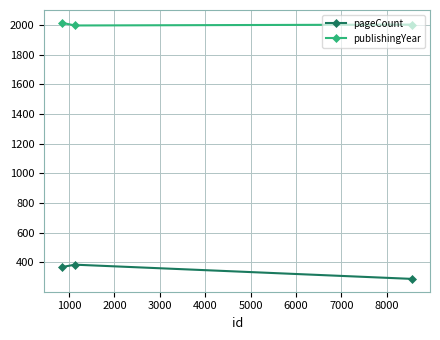

What is the greatest value displayed?

2014